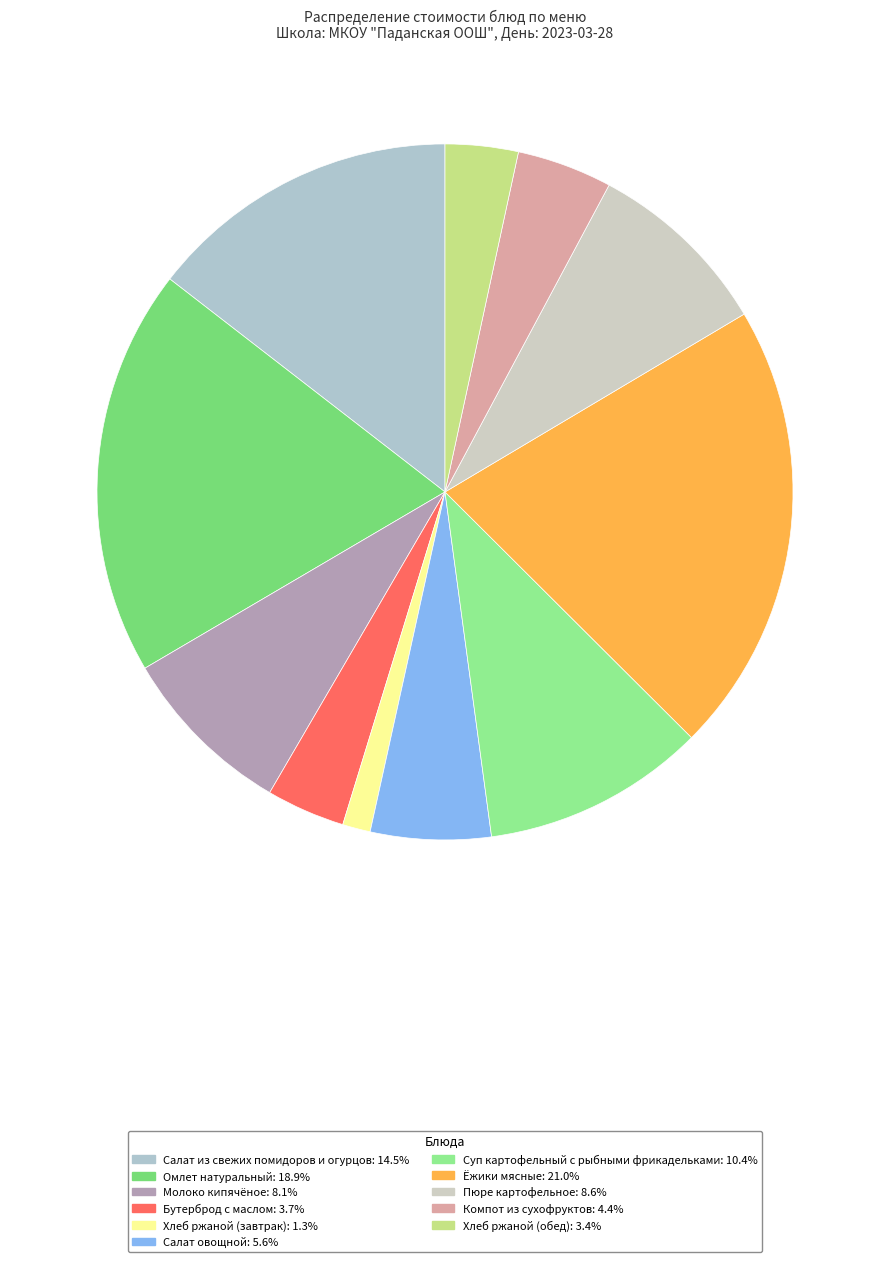

How much of the chart is everything except Бутерброд с маслом?

96.3%